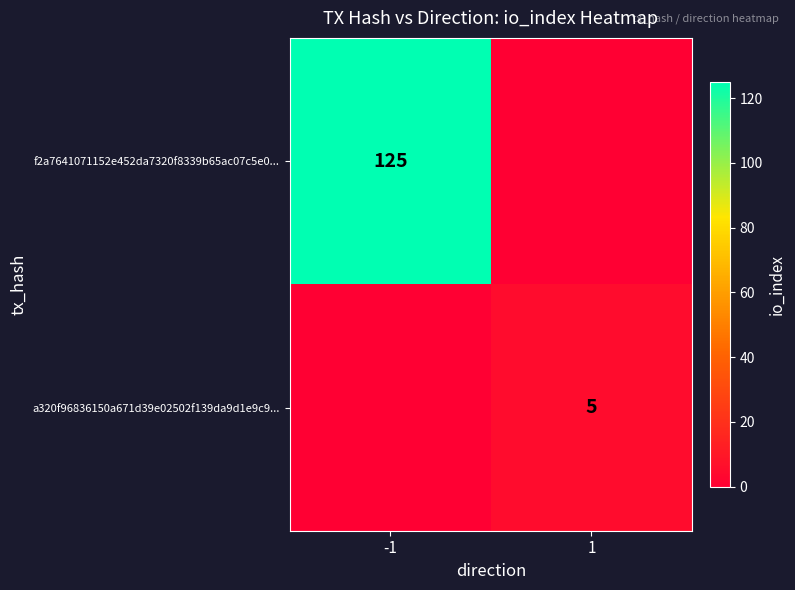

The f2a7641071152e452da7320f8339b65ac07c5e0... series shows 125 at -1. True or false?

True